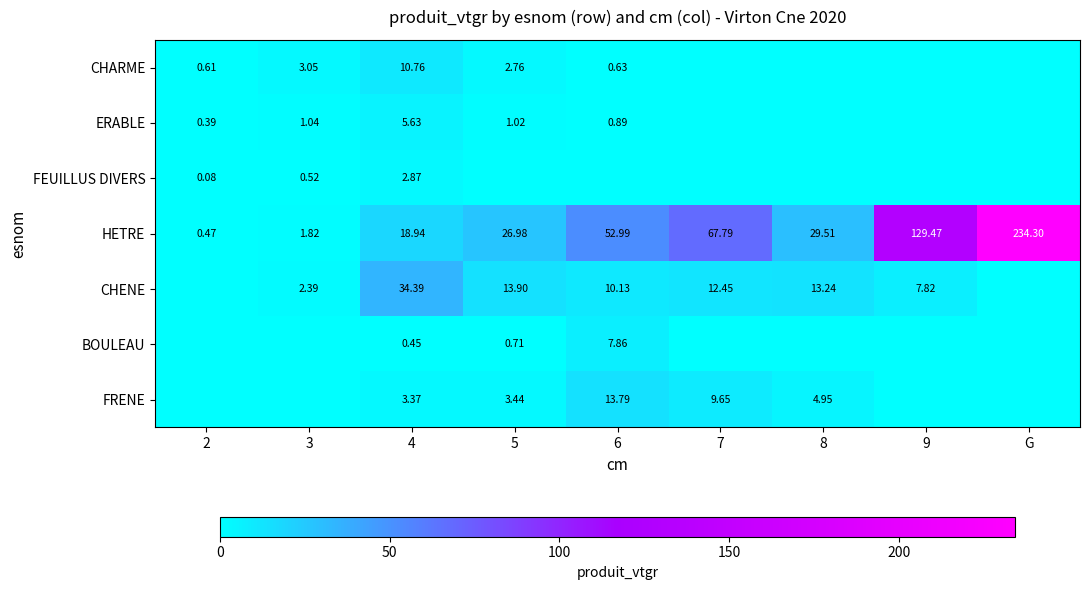

How many categories are shown in the chart?

9